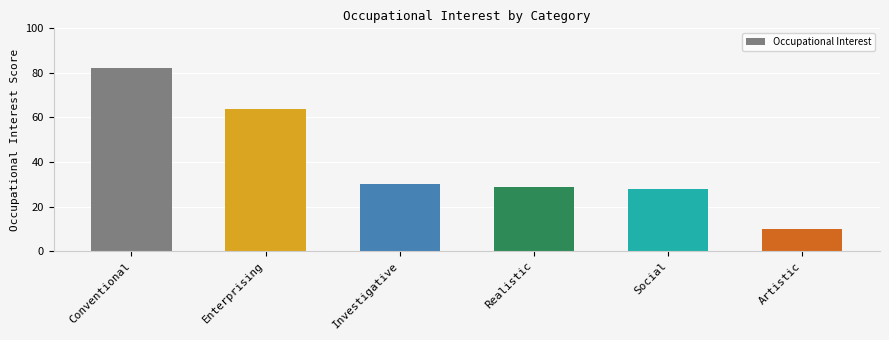

Reading left to right, transcribe all the data shown in this chart.

82	64	30	29	28	10